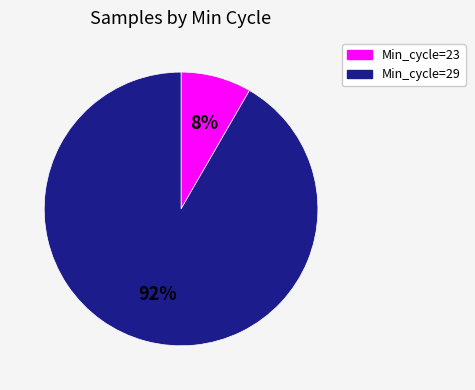

Is there a majority slice in this chart?

Yes